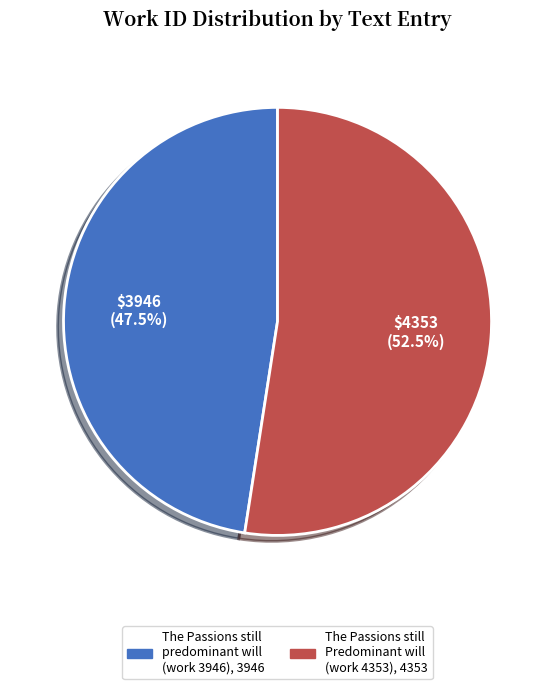

How many segments does this pie chart have?

2